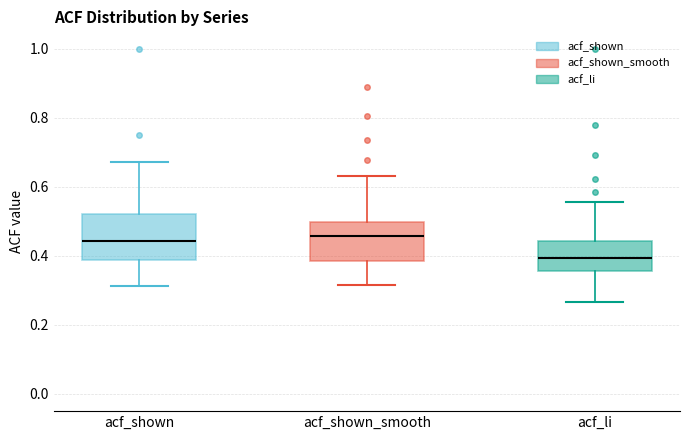

Where does the median line of the box for acf_li sit on the y-axis? The values are not printed on the chart, so give them approximately, as read against the axis.

0.40